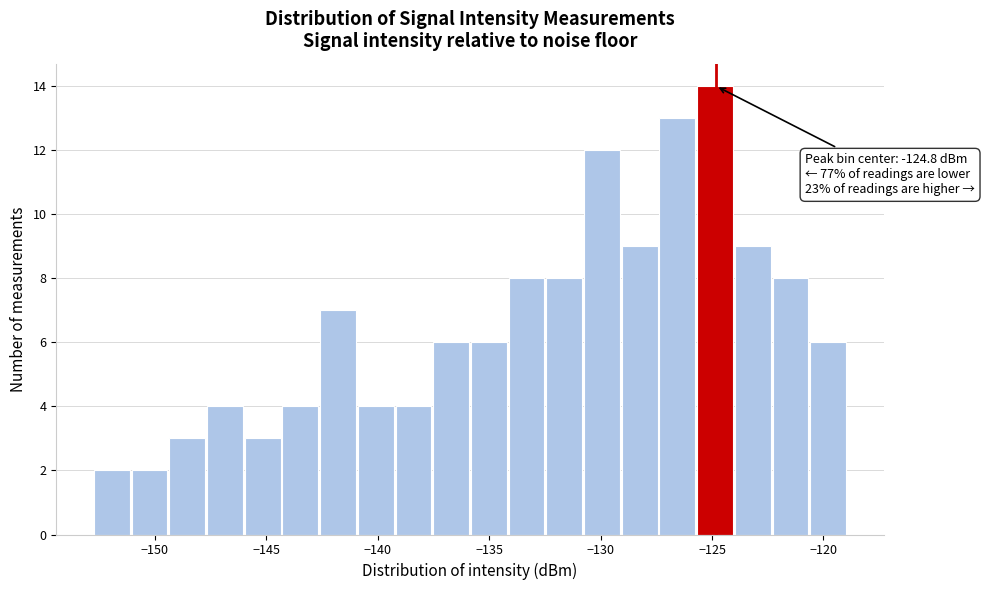

Read against the x-axis, roughly where is the centre of the tallest bar?

-125.0